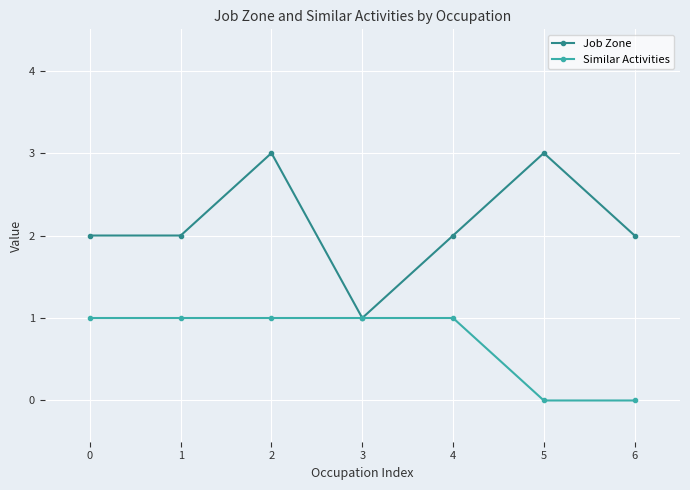

Which series changed the most between 1 and 6?

Similar Activities